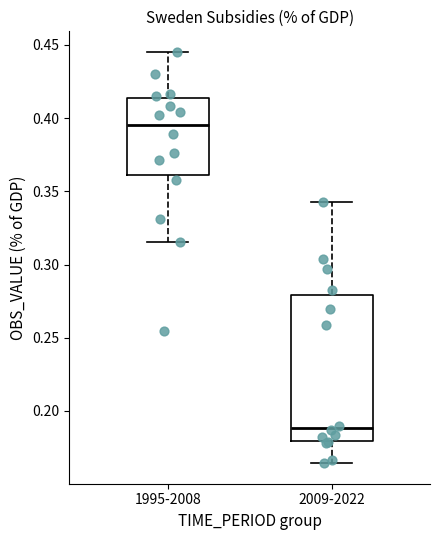

Comparing the boxes themselves (not the whiskers), which one is the tallest?

2009-2022